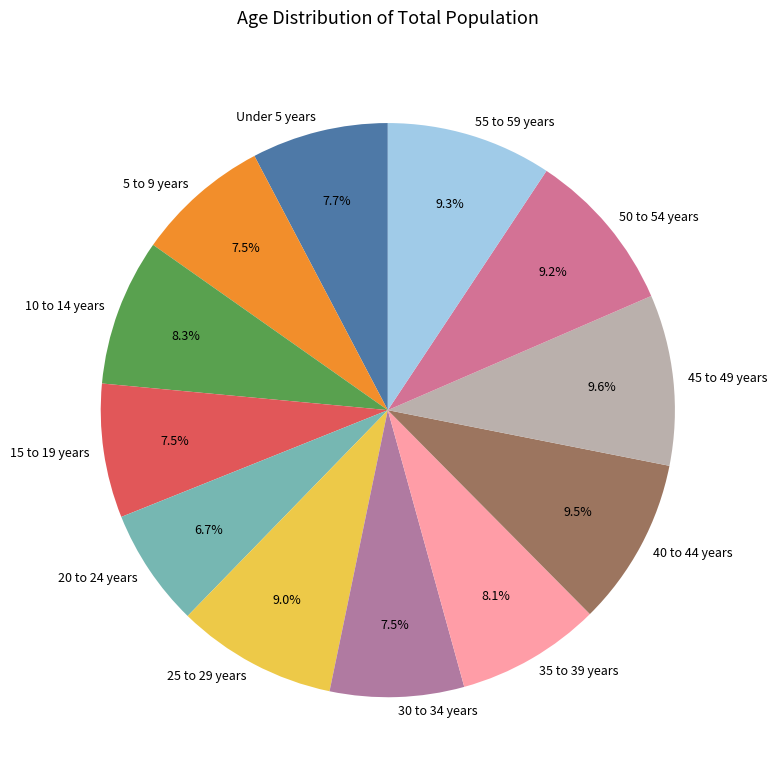

Does 20 to 24 years represent more than half of the total?

No